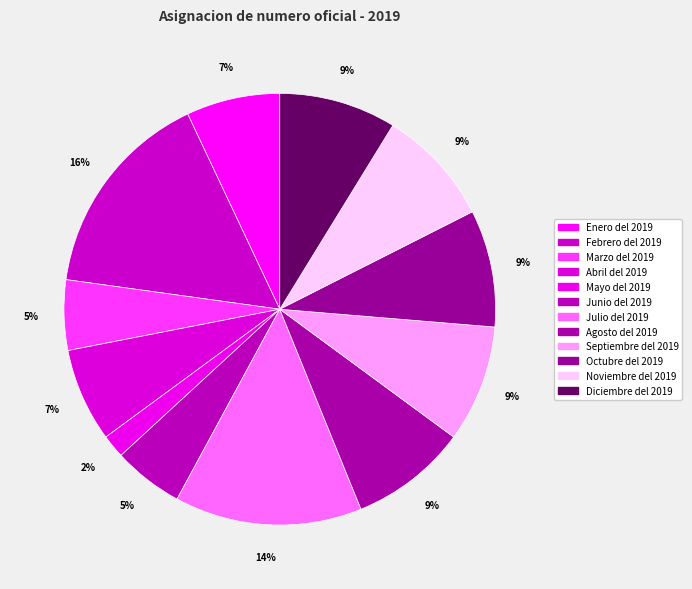

Between Enero del 2019 and Junio del 2019, which is larger?

Enero del 2019